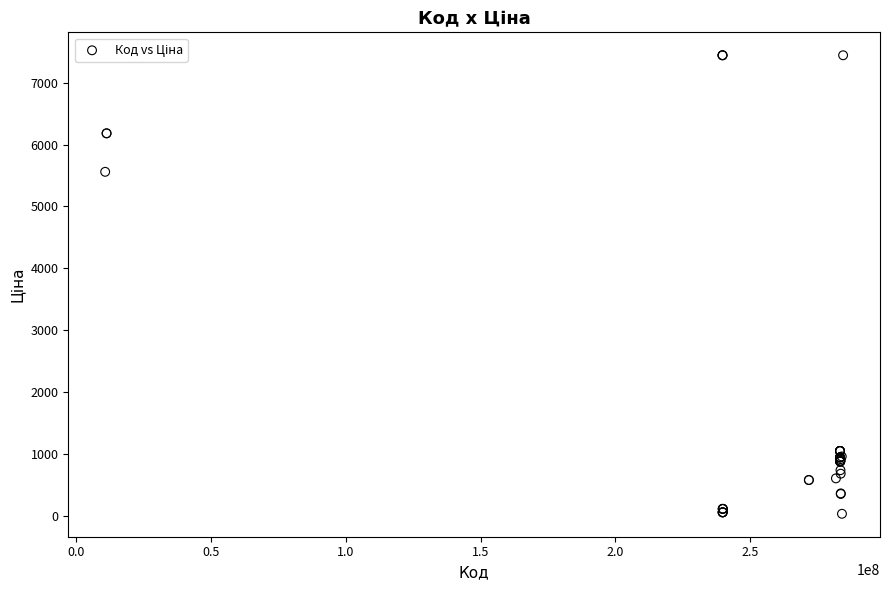

What Y value in the scatter plot is closest to 3738?

5560.3